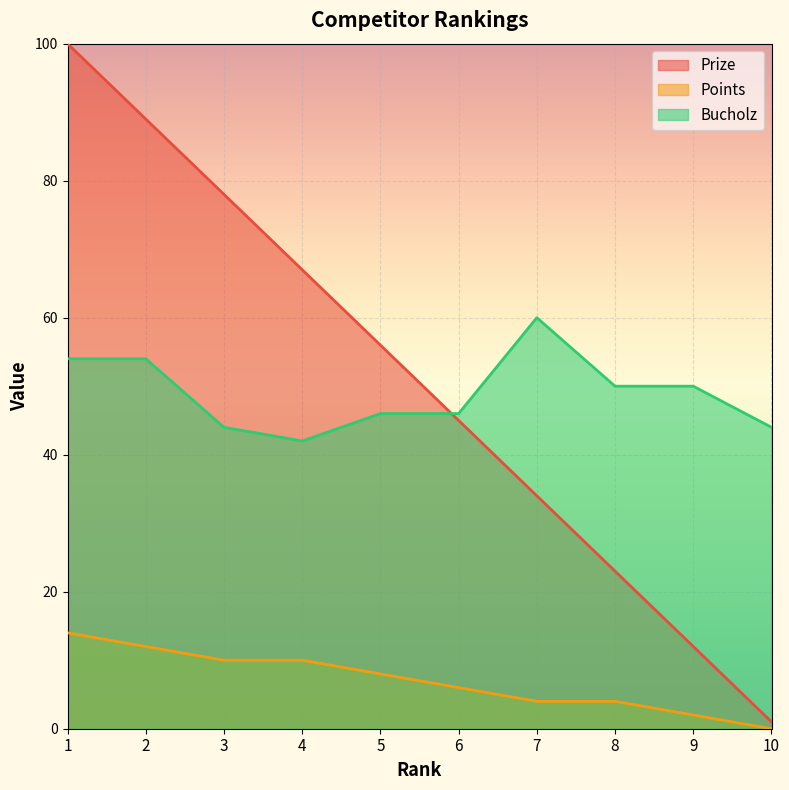

Which series has the largest total across all categories?

Prize